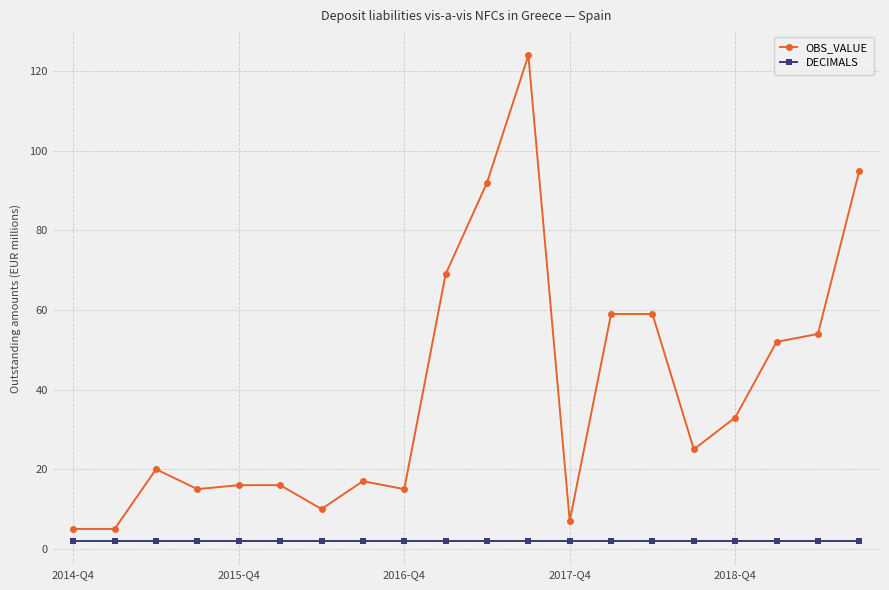

Which series has the largest range (max minus min)?

OBS_VALUE